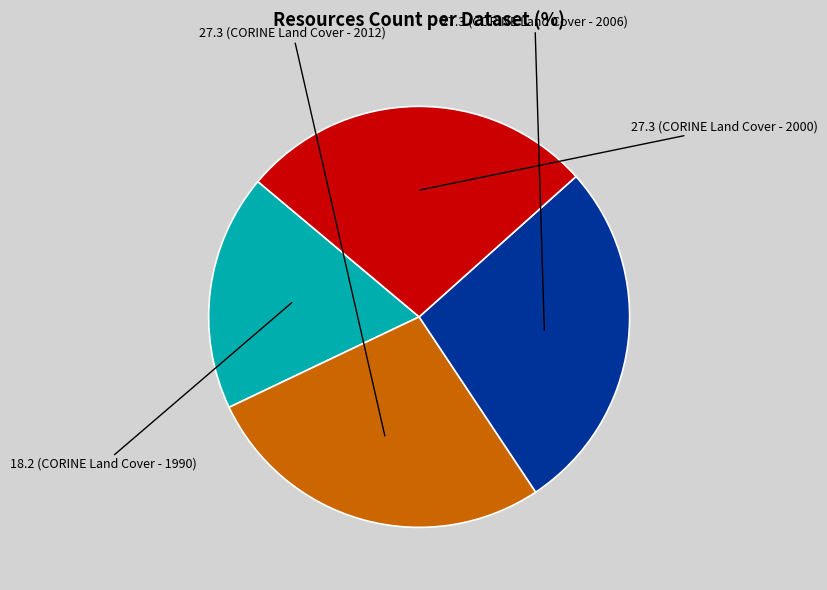

Does any single category account for the majority?

No